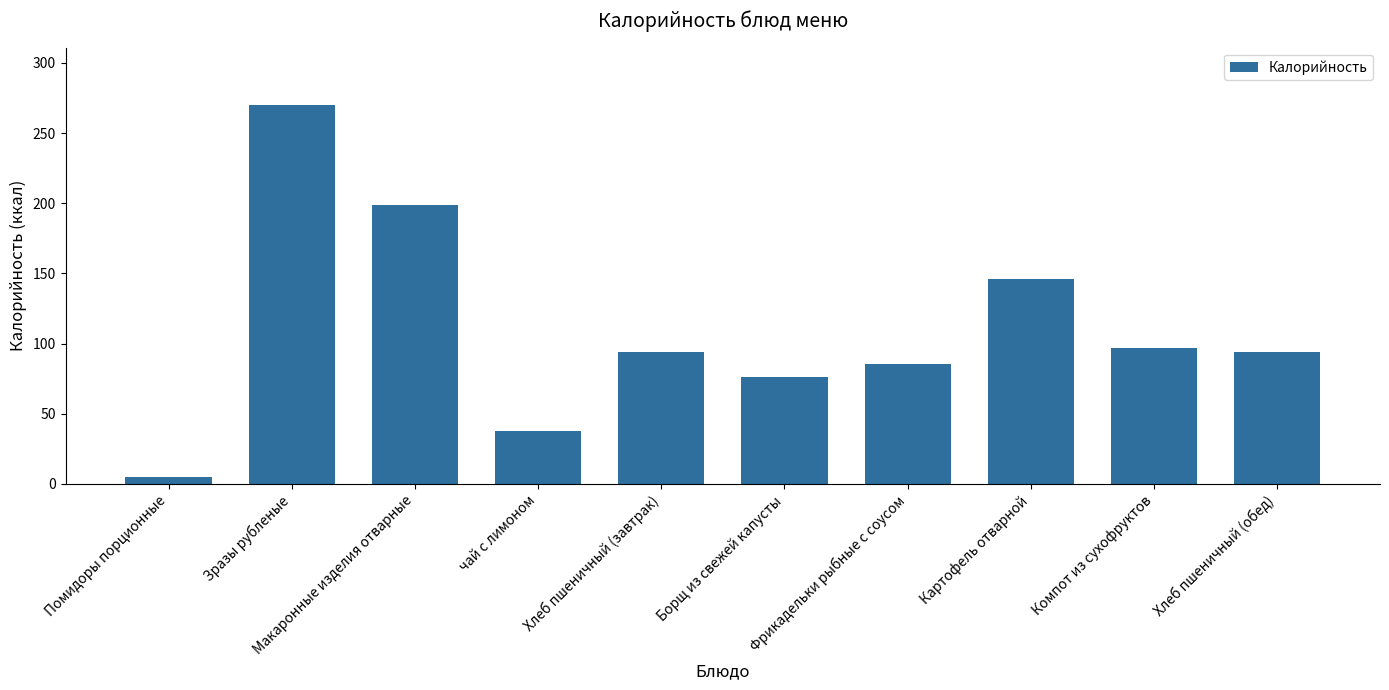

What value does the data have at чай с лимоном?

38.0